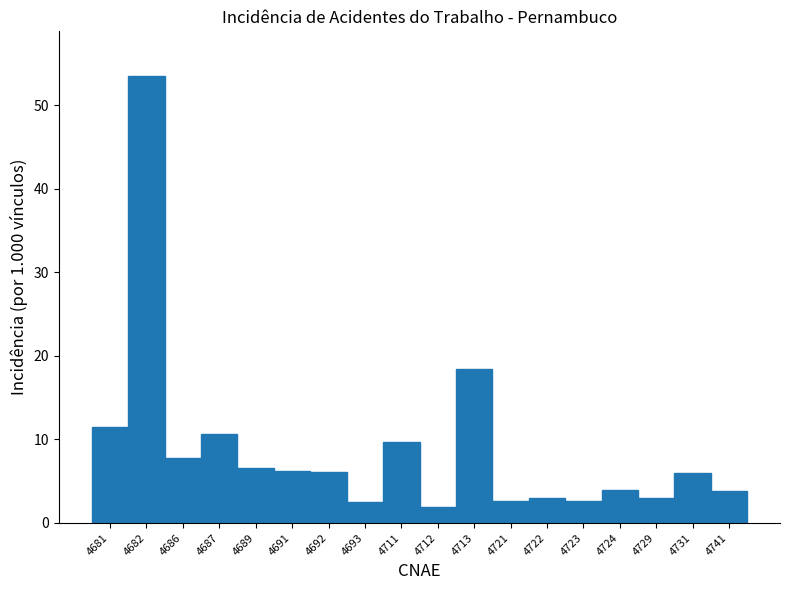

What is the change in value from 4711 to 4722?

-6.7